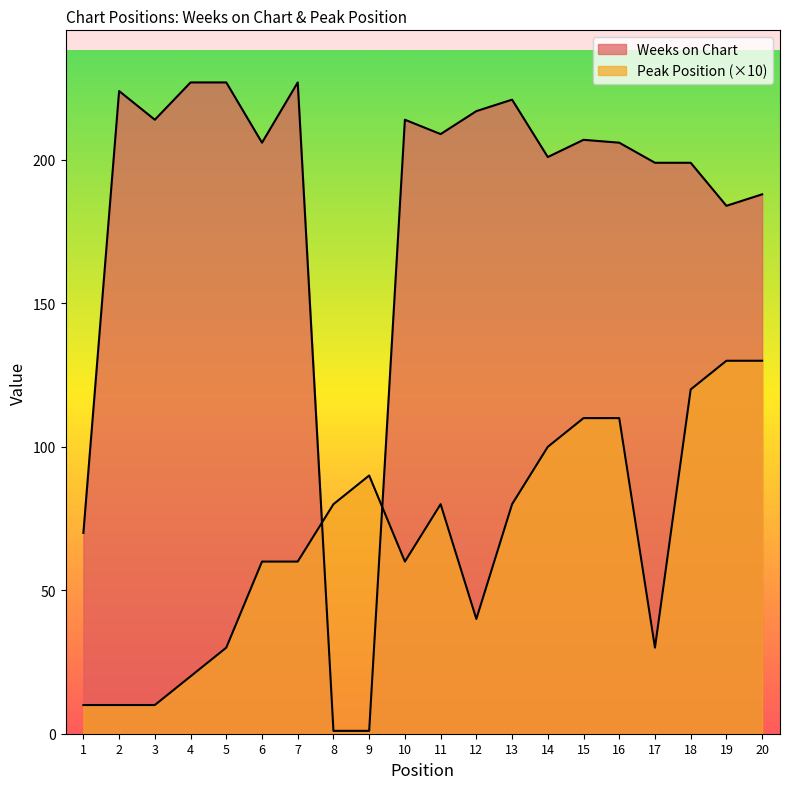

How many lines are shown in the chart?

2